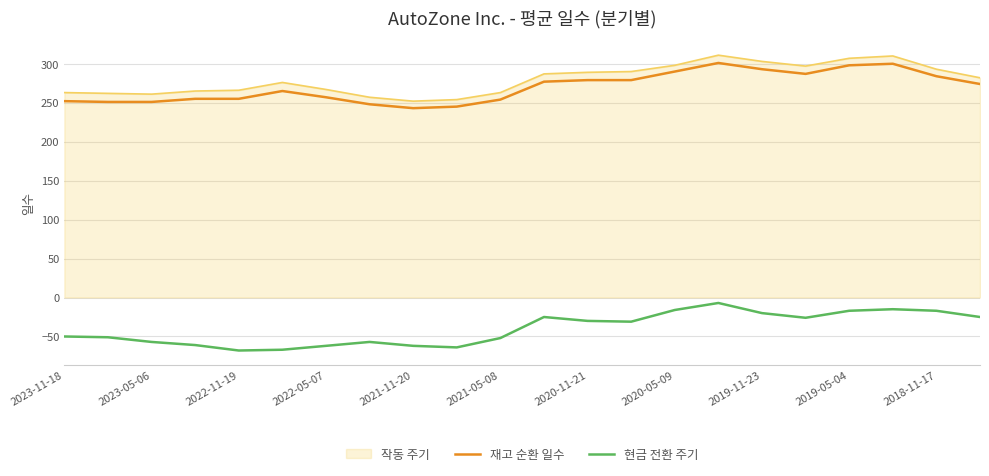

What is the difference between the maximum and minimum values in the 재고 순환 일수 series?

58